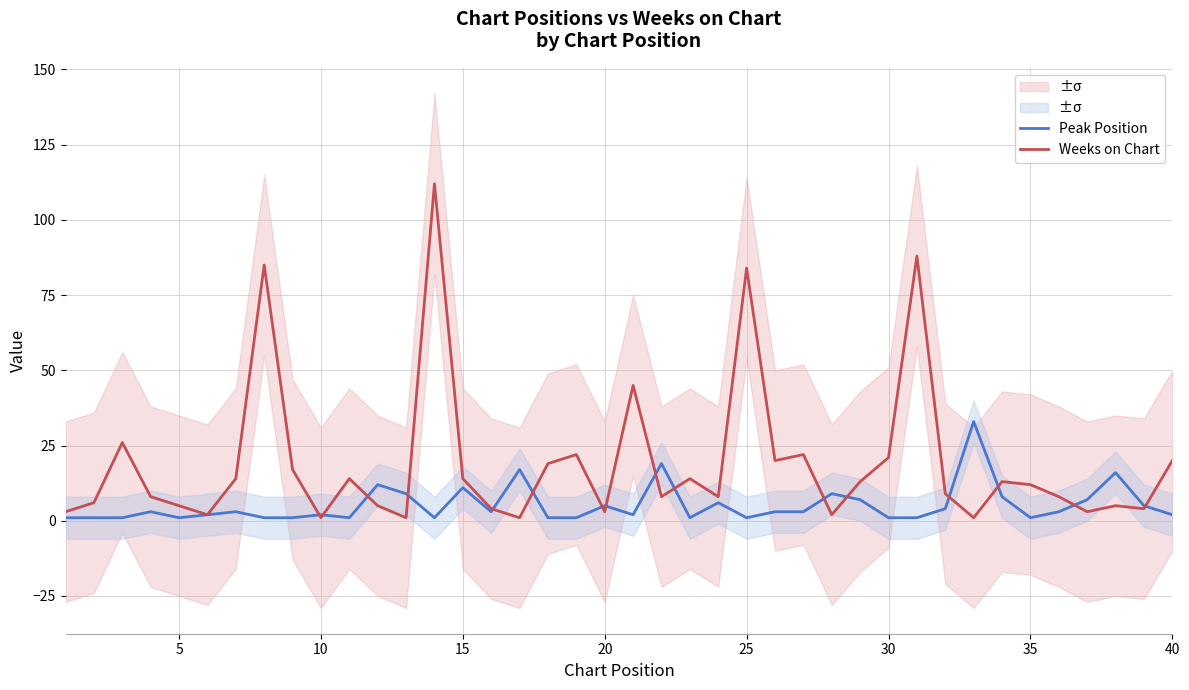

What is the difference between the maximum and minimum values in the Peak Position series?

32